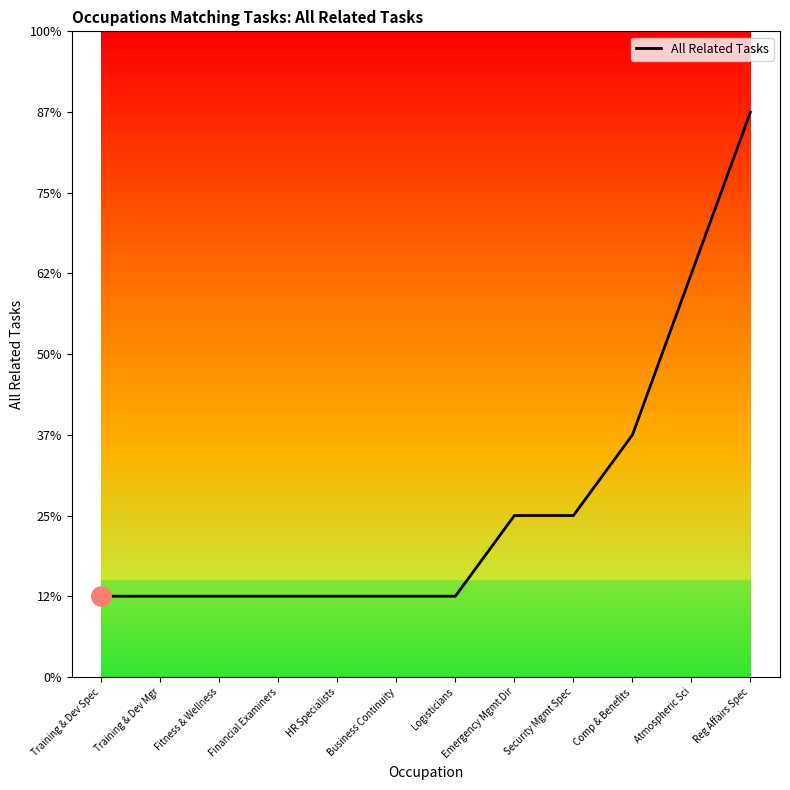

Which category has the highest value across all series?

Reg Affairs Spec